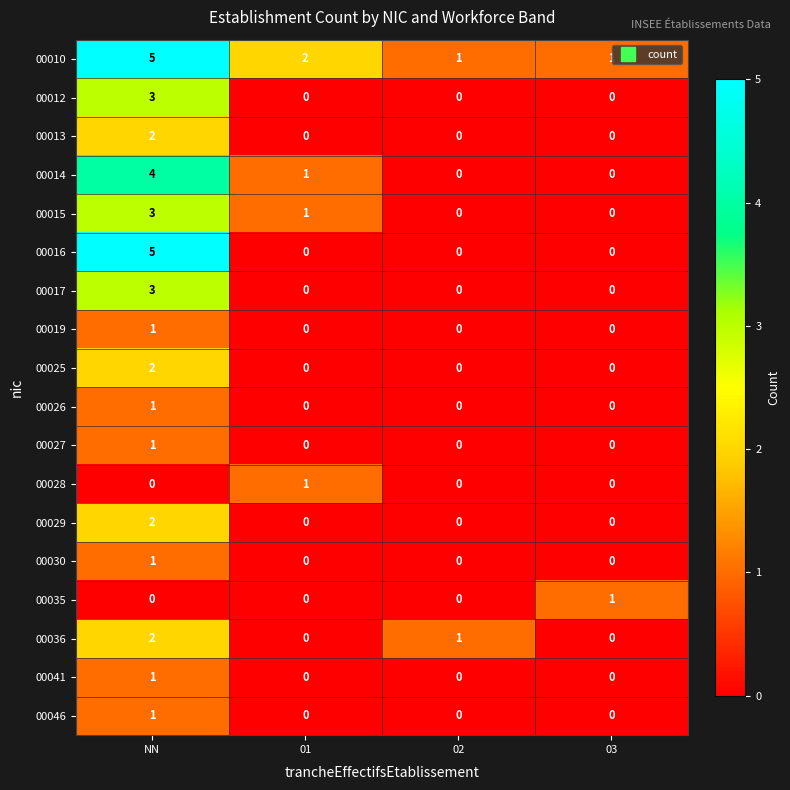

At which category does the chart reach its peak across all series?

NN